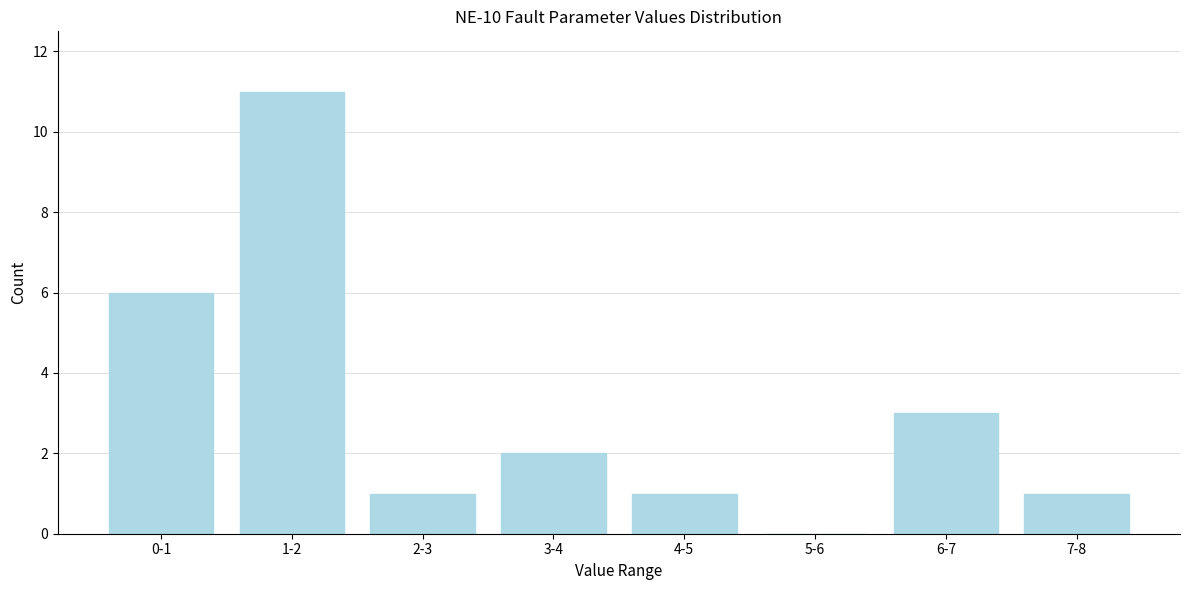

Reading left to right, what are all the values shown in this chart?

0-1=6	1-2=11	2-3=1	3-4=2	4-5=1	5-6=0	6-7=3	7-8=1